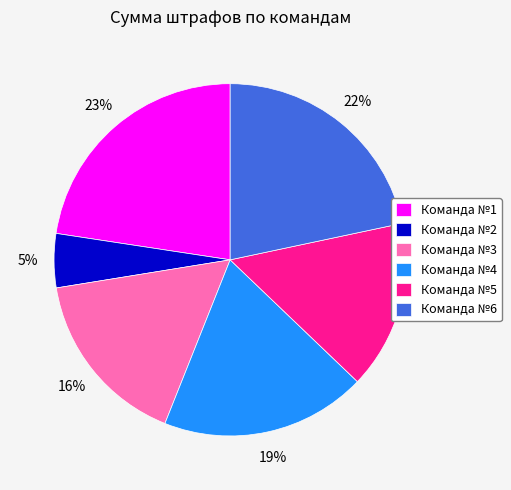

To the nearest percent, what is the average slice percentage?

17%